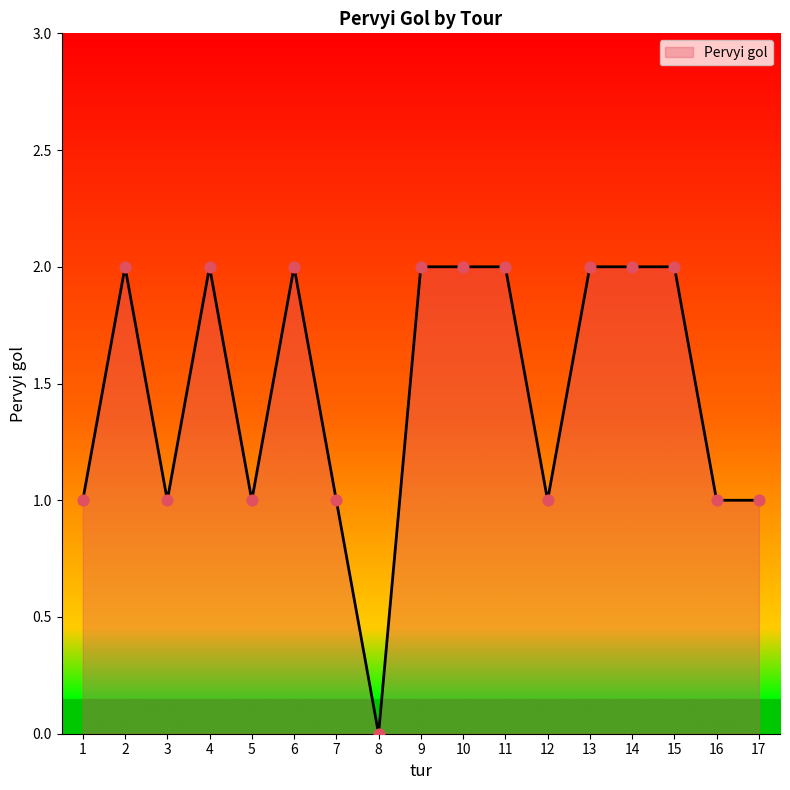

What is the ratio of the value at 14 to the value at 11?

1.0